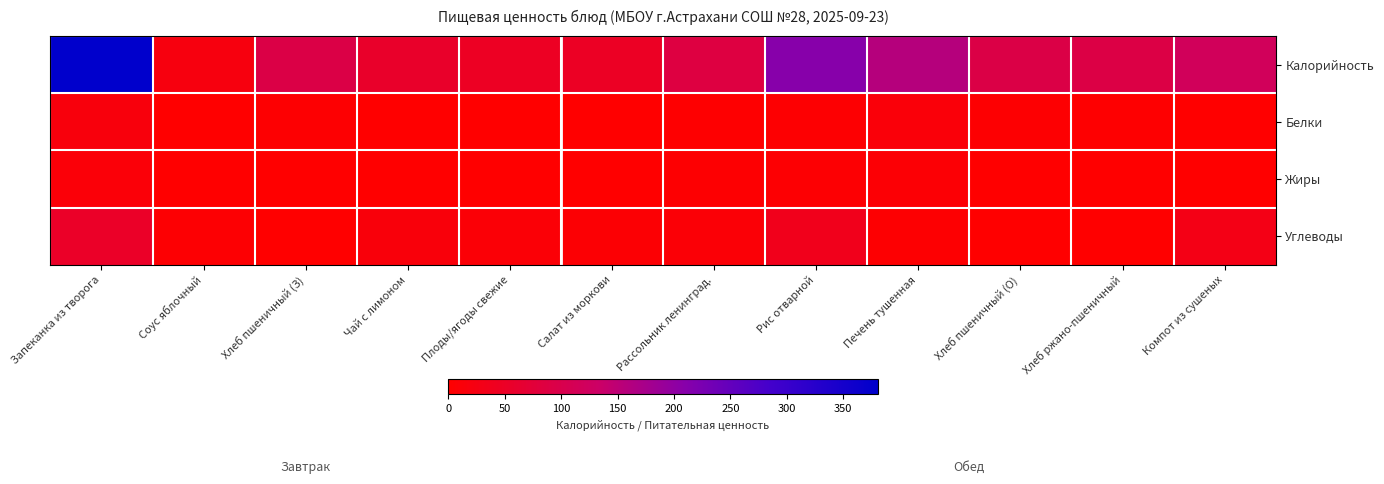

List the series in order of their peak value, highest first.

Калорийность, Углеводы, Белки, Жиры